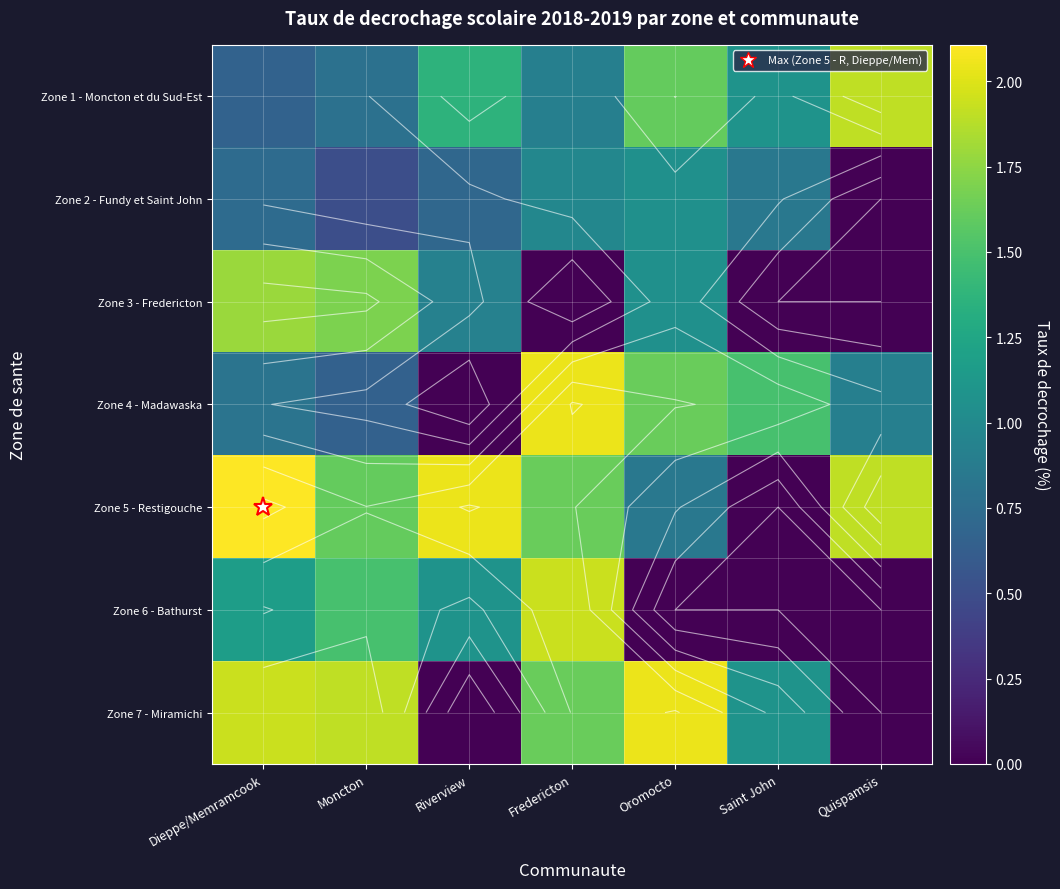

Which series changed the most between Dieppe/Memramcook and Quispamsis?

Zone 7 - Miramichi